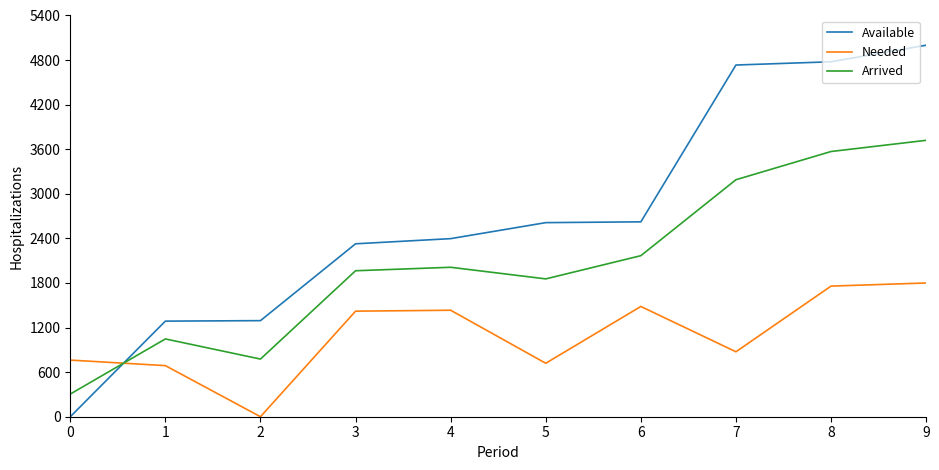

The value of Available at 4 is 2396.8. True or false?

True